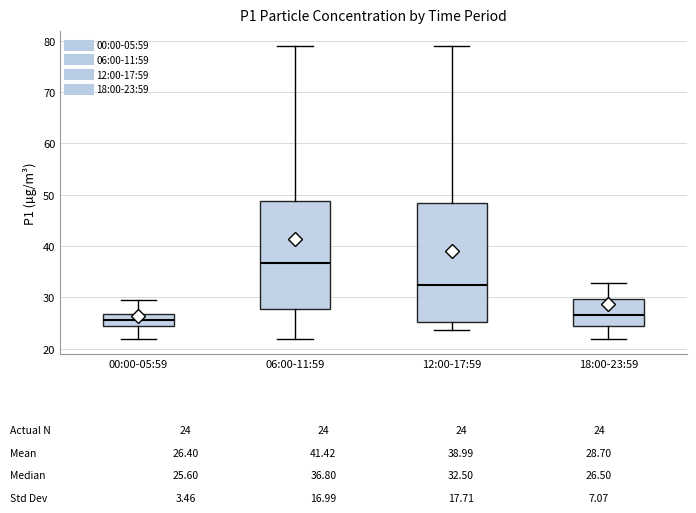

Which box is the tallest, from its lower edge to its upper edge?

12:00-17:59